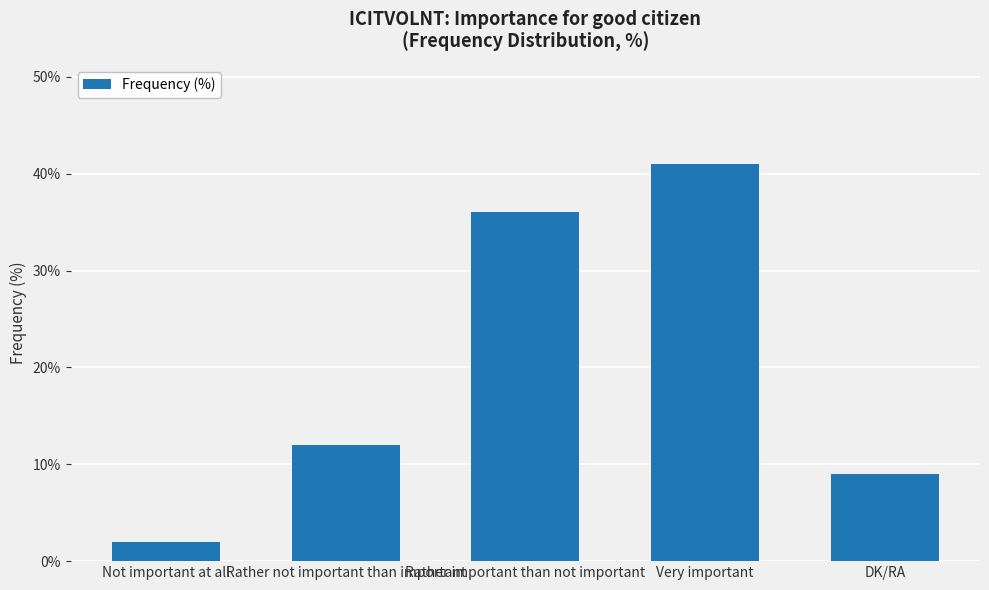

What is the change in value from Not important at all to Rather not important than important?

+10